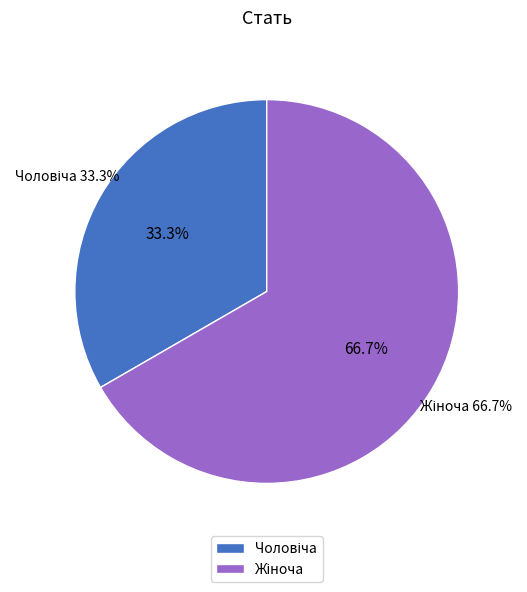

To the nearest percent, what portion does Жіноча represent?

67%